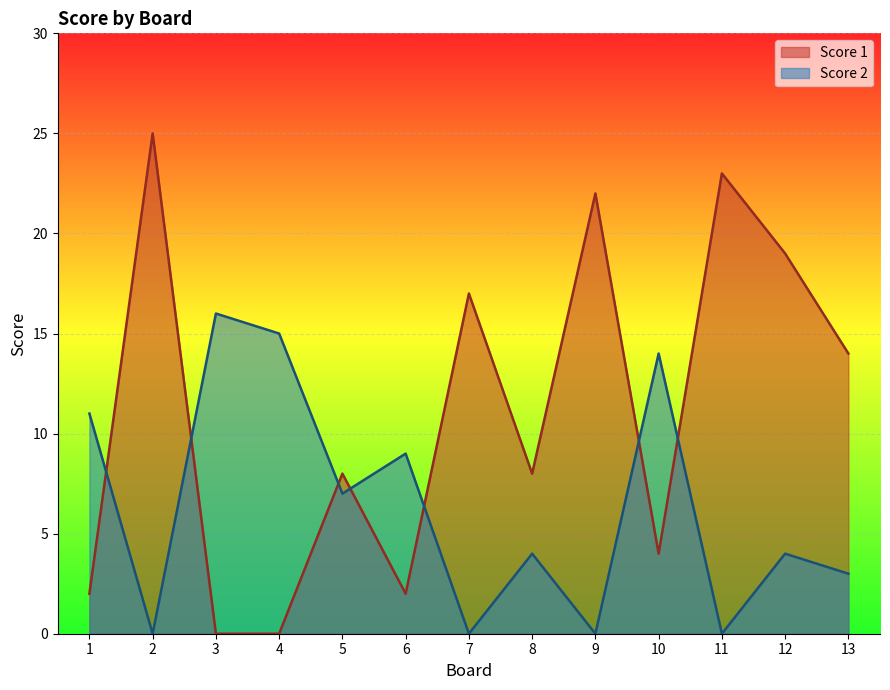

How many values in Score 1 are above zero?

11